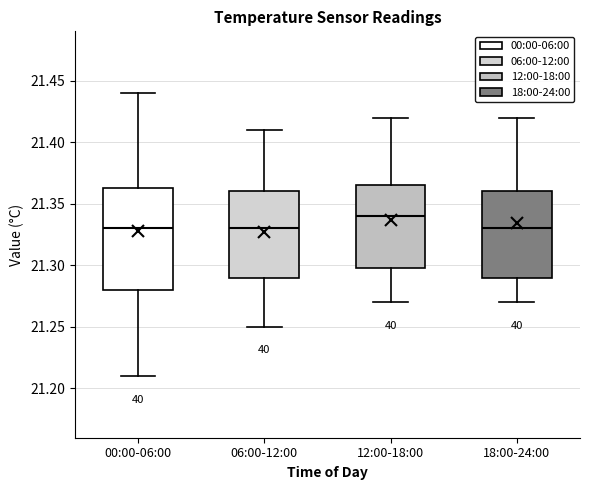

Reading left to right, transcribe this box plot: for each box, give where its median line is, the range the box spans, and where its two whiskers end, as read against the y-axis. The values are not printed on the chart, so give them approximately, as read against the axis.

00:00-06:00: median 21.330, box 21.280 to 21.365, whiskers 21.210 to 21.440
06:00-12:00: median 21.330, box 21.290 to 21.360, whiskers 21.250 to 21.410
12:00-18:00: median 21.340, box 21.300 to 21.365, whiskers 21.270 to 21.420
18:00-24:00: median 21.330, box 21.290 to 21.360, whiskers 21.270 to 21.420